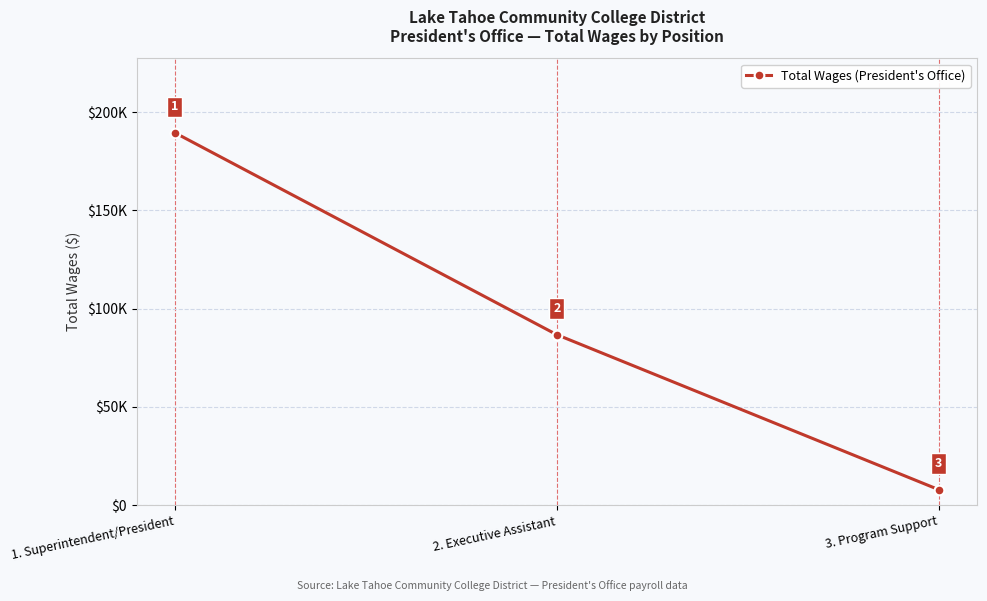

At which category does the chart reach its minimum across all series?

3. Program Support